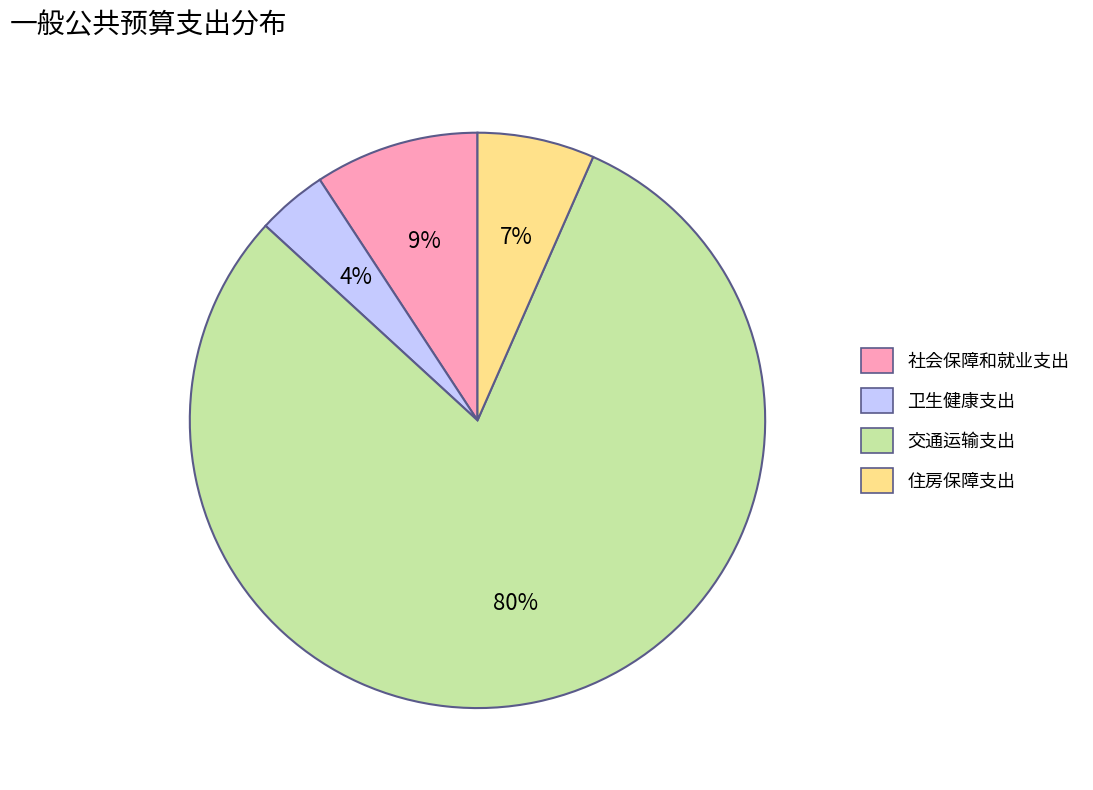

Count the number of slices in the pie.

4